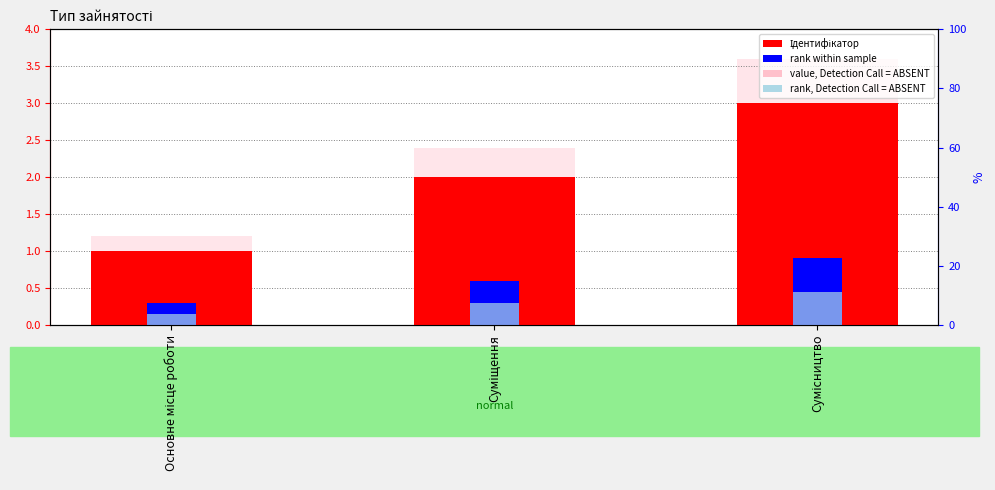

Between Основне місце роботи and Суміщення, which is larger?

Суміщення